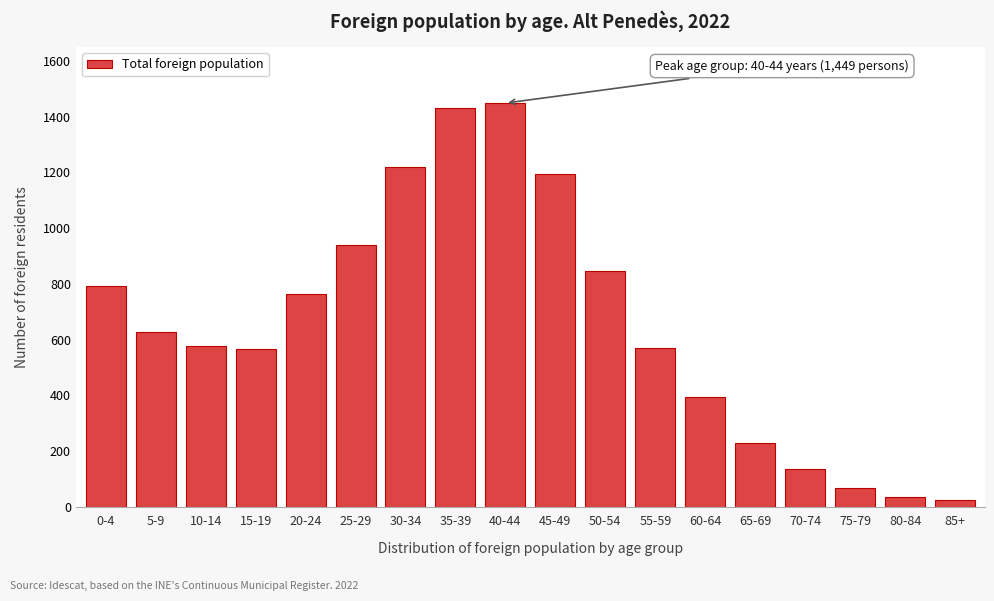

Where is the data nearest to the value 736?

20-24